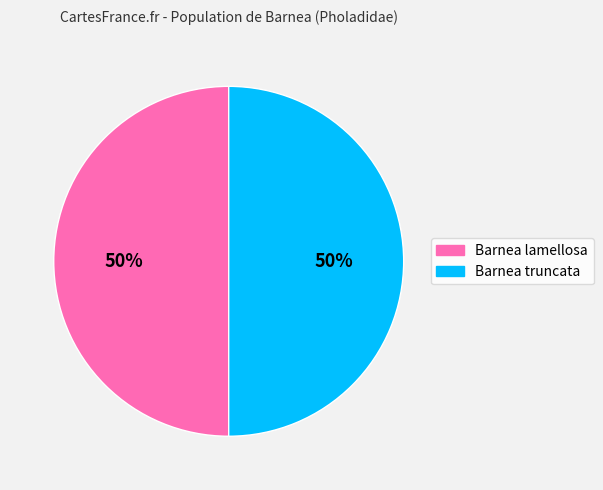

What is the ratio of the value at Barnea lamellosa to the value at Barnea truncata?

1.0